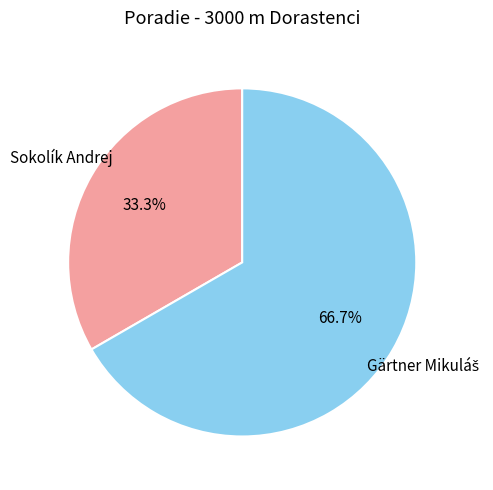

Is there a majority slice in this chart?

Yes